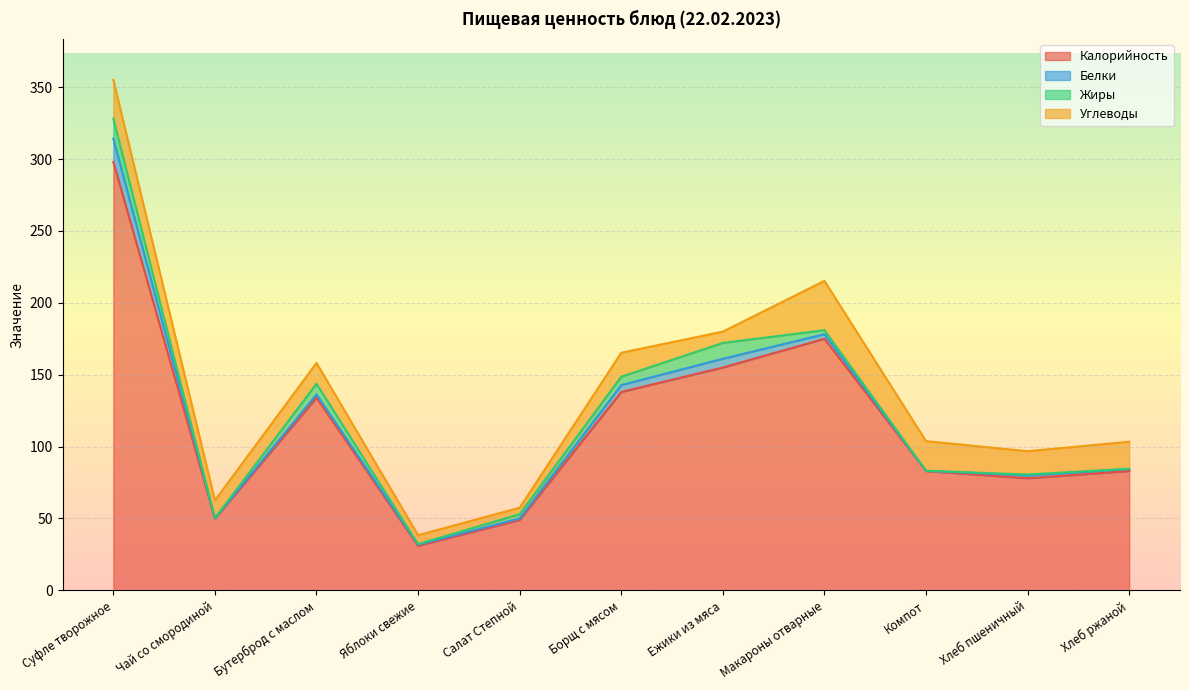

What is the value of the Калорийность point at the 1st from the left?

298.0